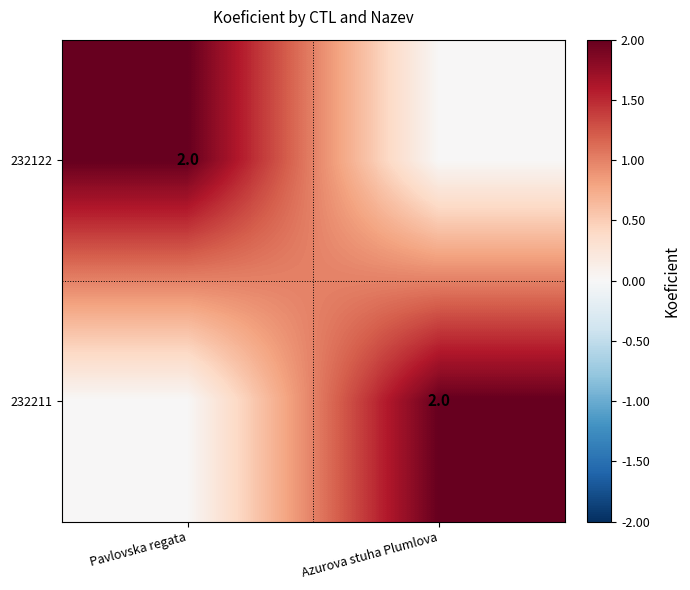

Is it true that 232122 equals 2 at Pavlovska regata?

True